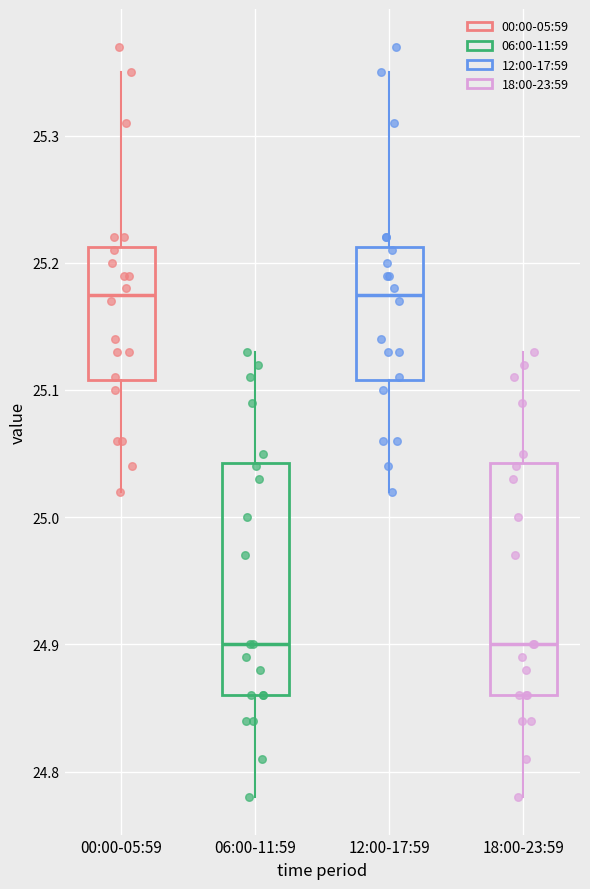

Reading left to right, read every box against the y-axis: the position of its median line, the range the box covers, and the ends of its whiskers. The values are not printed on the chart, so give them approximately, as read against the axis.

00:00-05:59: median 25.18, box 25.11 to 25.21, whiskers 25.02 to 25.35
06:00-11:59: median 24.90, box 24.86 to 25.04, whiskers 24.78 to 25.13
12:00-17:59: median 25.18, box 25.11 to 25.21, whiskers 25.02 to 25.35
18:00-23:59: median 24.90, box 24.86 to 25.04, whiskers 24.78 to 25.13